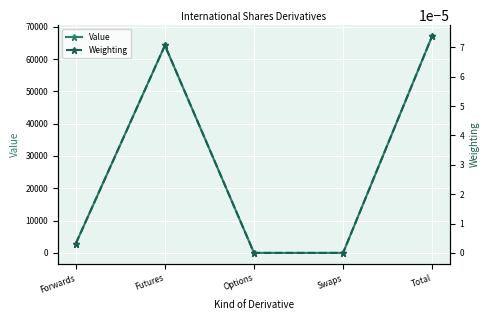

Rank the series by their average value, from lowest to highest.

Weighting, Value